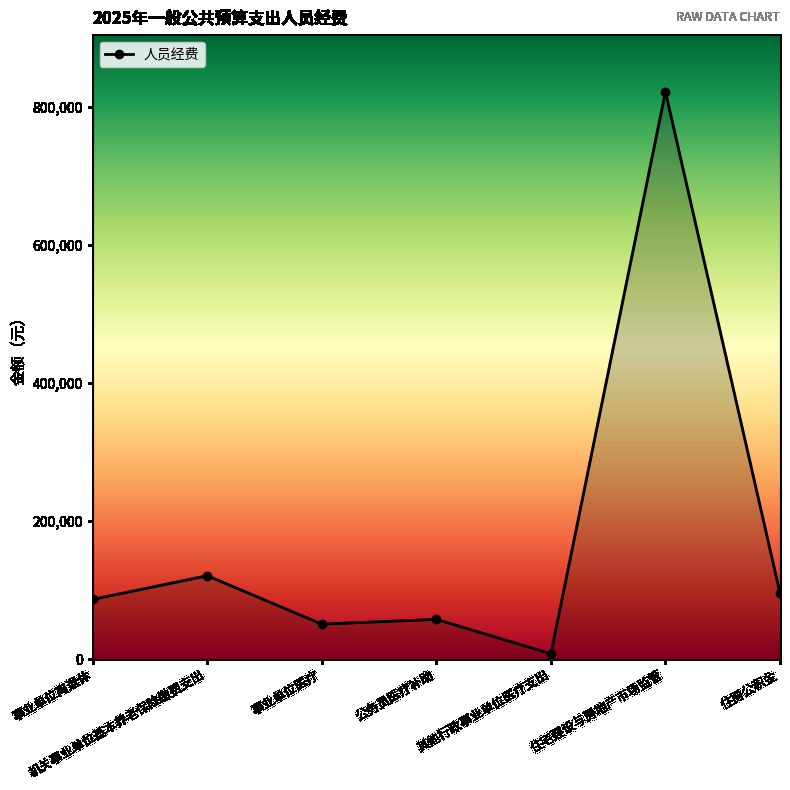

What is the ratio of the value at 事业单位离退休 to the value at 事业单位医疗?

1.7